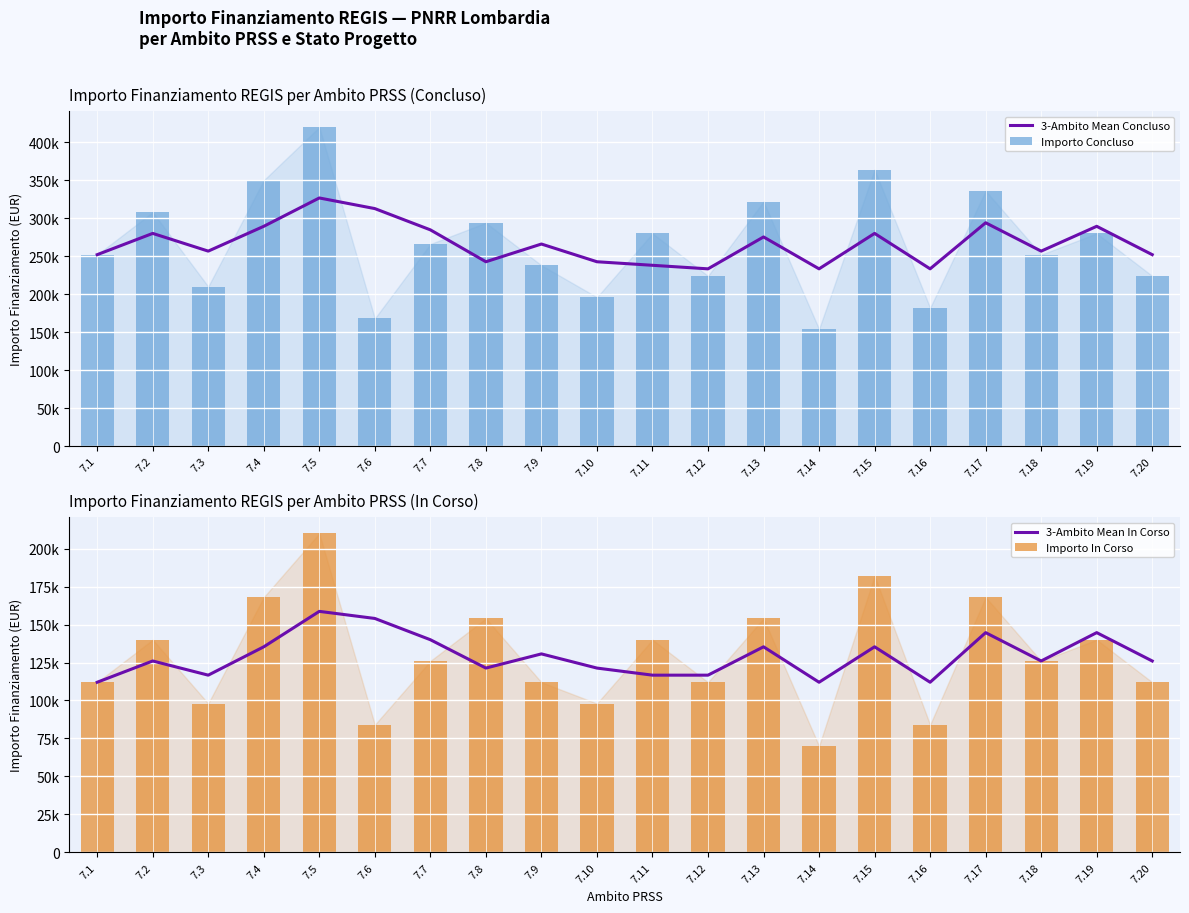

Reading left to right, transcribe all the data shown in this chart.

3-Ambito Mean Concluso: 252000.0	280000.0	256666.7	289333.3	326666.7	312666.7	284666.7	242666.7	266000.0	242666.7	238000.0	233333.3	275333.3	233333.3	280000.0	233333.3	294000.0	256666.7	289333.3	252000.0
Importo Concluso: 252000.0	308000.0	210000.0	350000.0	420000.0	168000.0	266000.0	294000.0	238000.0	196000.0	280000.0	224000.0	322000.0	154000.0	364000.0	182000.0	336000.0	252000.0	280000.0	224000.0
3-Ambito Mean In Corso: 112000.0	126000.0	116666.7	135333.3	158666.7	154000.0	140000.0	121333.3	130666.7	121333.3	116666.7	116666.7	135333.3	112000.0	135333.3	112000.0	144666.7	126000.0	144666.7	126000.0
Importo In Corso: 112000.0	140000.0	98000.0	168000.0	210000.0	84000.0	126000.0	154000.0	112000.0	98000.0	140000.0	112000.0	154000.0	70000.0	182000.0	84000.0	168000.0	126000.0	140000.0	112000.0